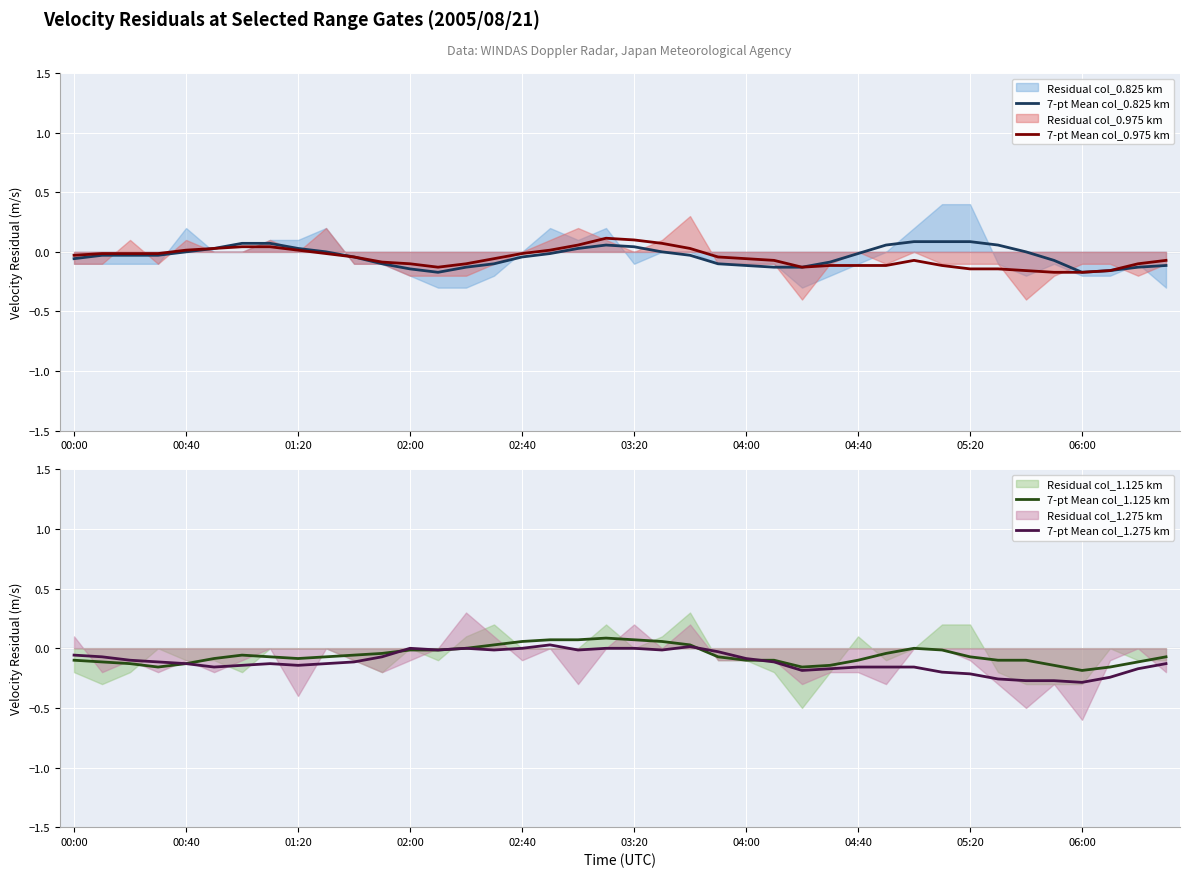

True or false: 7-pt Mean col_1.125 km has a value of -0.0 at 02:00.

True